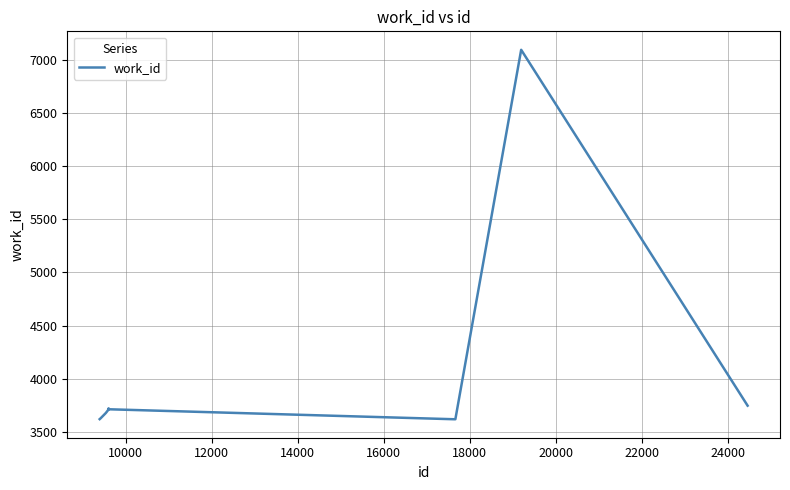

What is the minimum value shown in the chart?

3617